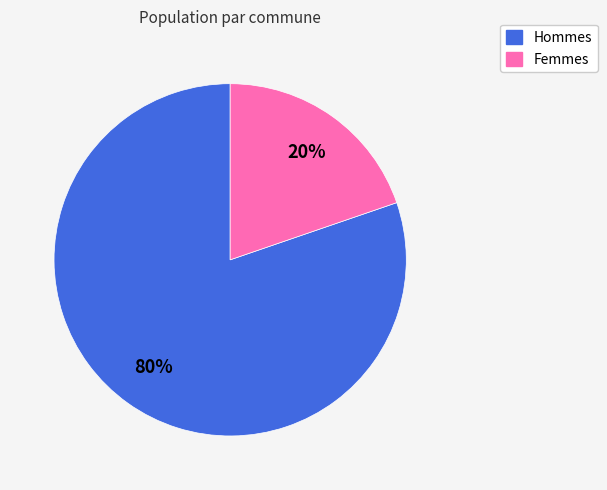

To the nearest percent, what is the average slice percentage?

50%